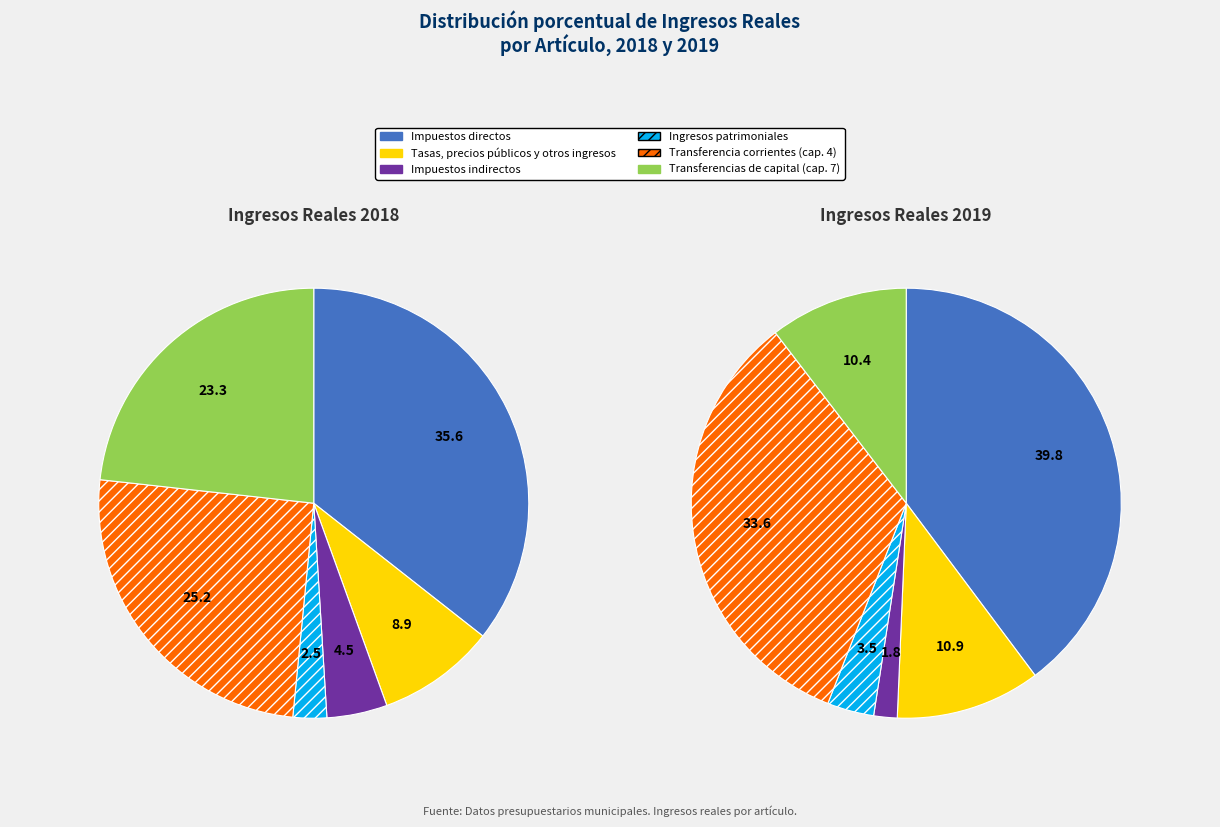

Is there a majority slice in this chart?

No